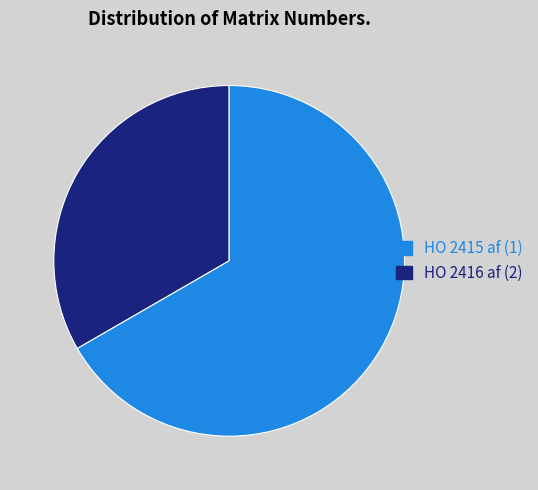

The HO 2415 af slice represents 33% of the pie. True or false?

True